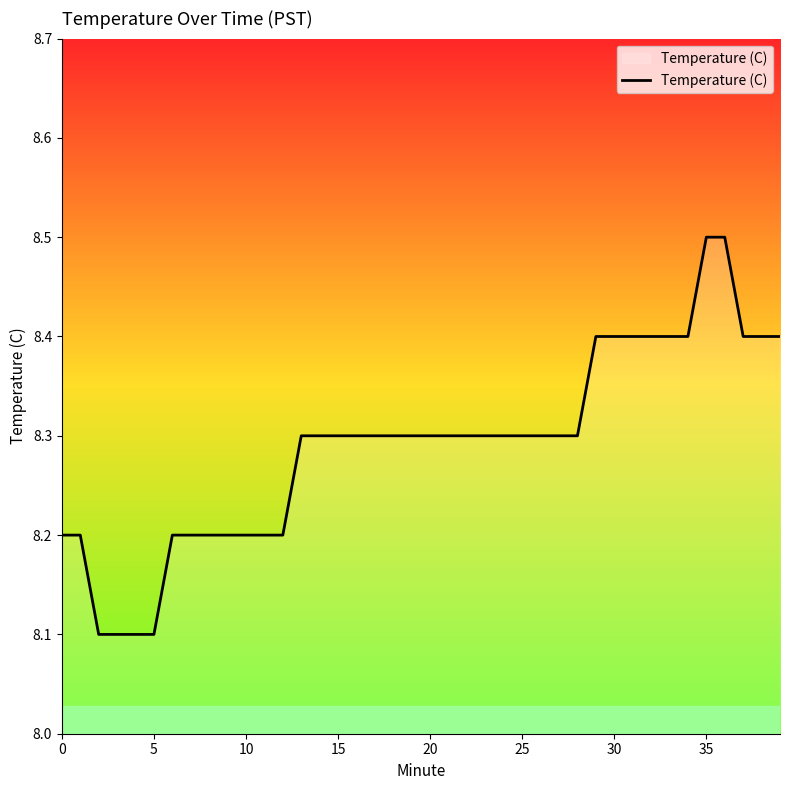

What is the difference between the maximum and minimum values?

0.4